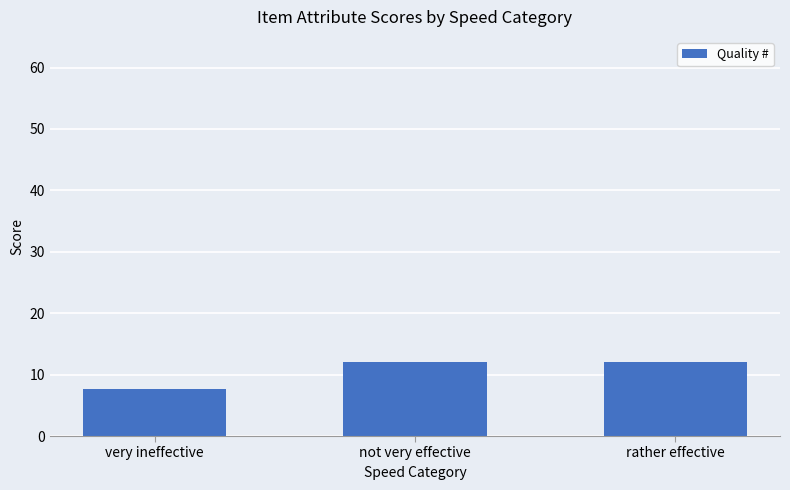

Approximately how many times larger is the value at rather effective compared to very ineffective?

1.6